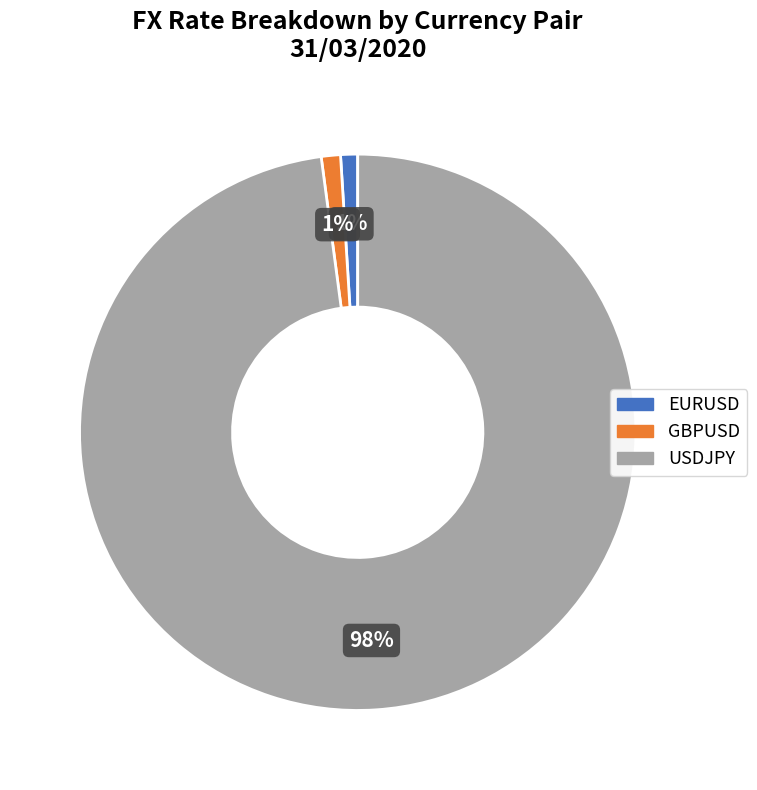

Combined, do USDJPY and GBPUSD account for over 50%?

Yes